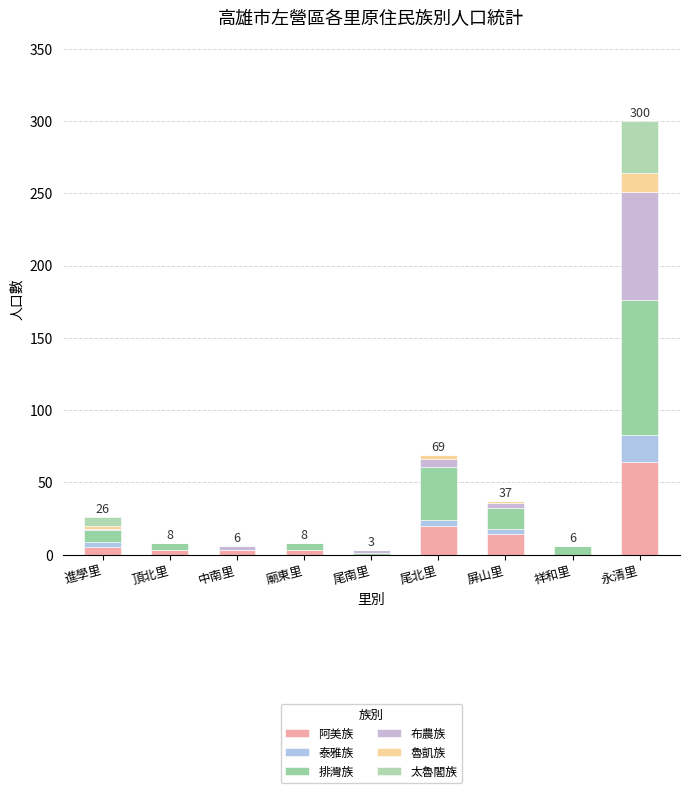

How many series are shown in this chart?

6